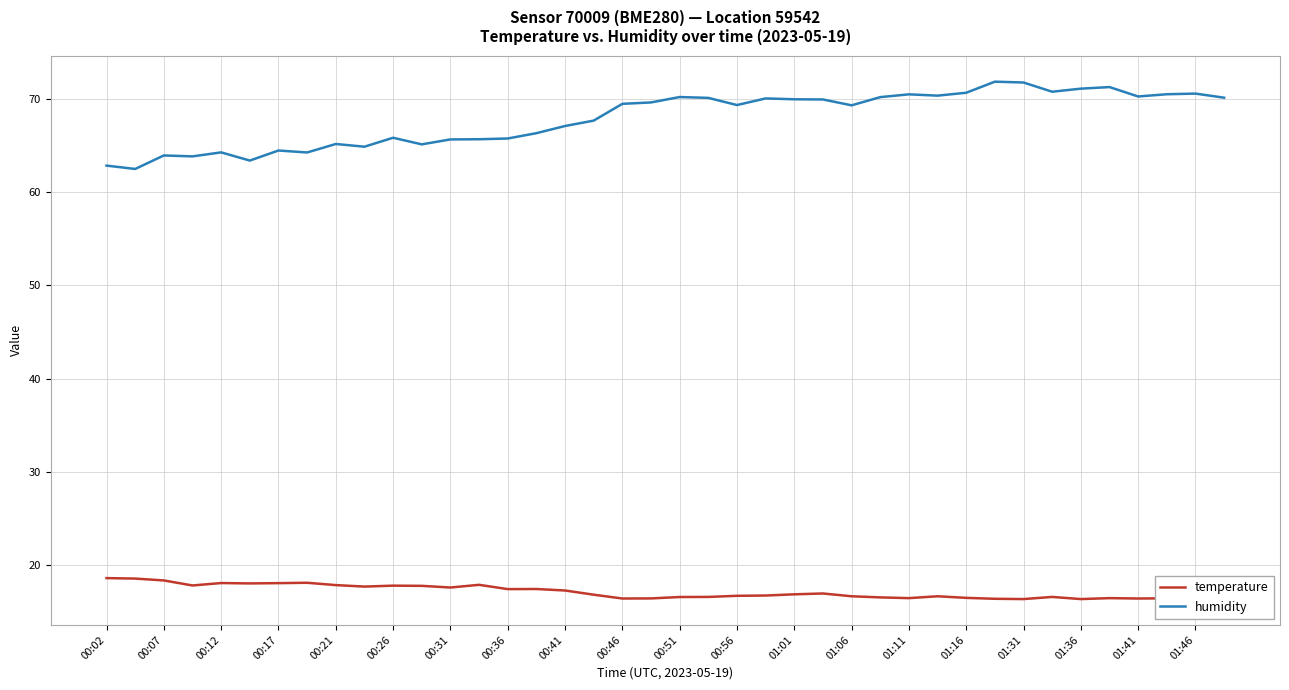

What is the minimum value for humidity?

62.5